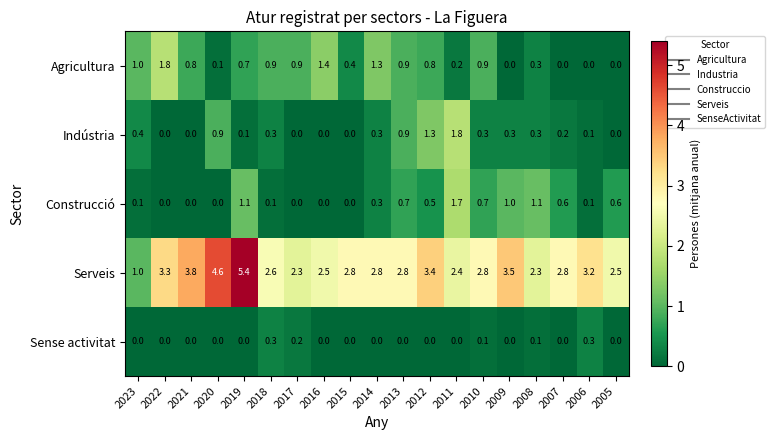

The Serveis series shows 2.4 at 2011. True or false?

True